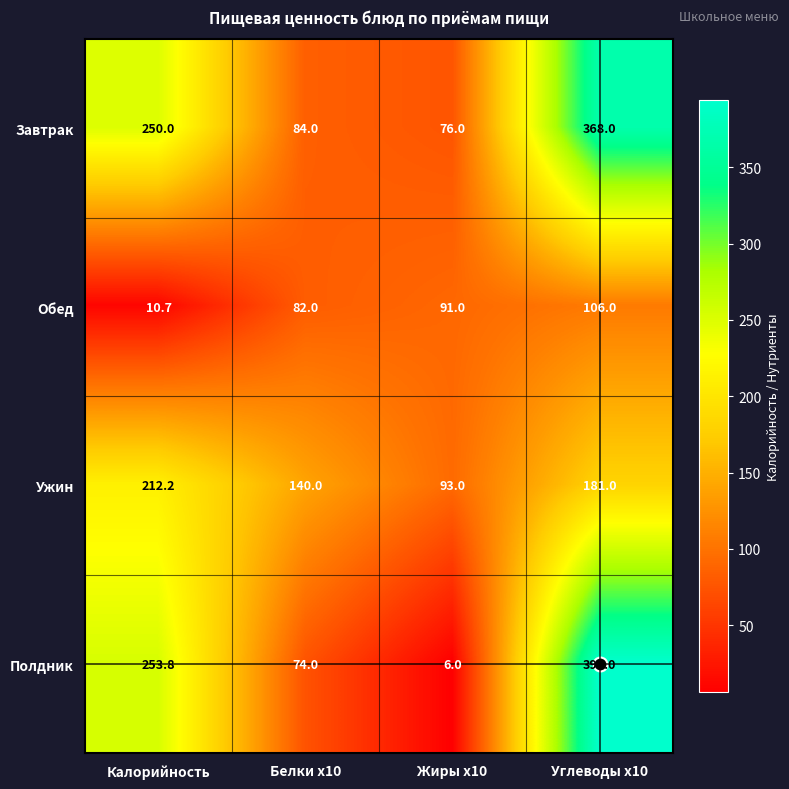

What is the maximum value shown in the chart?

394.0